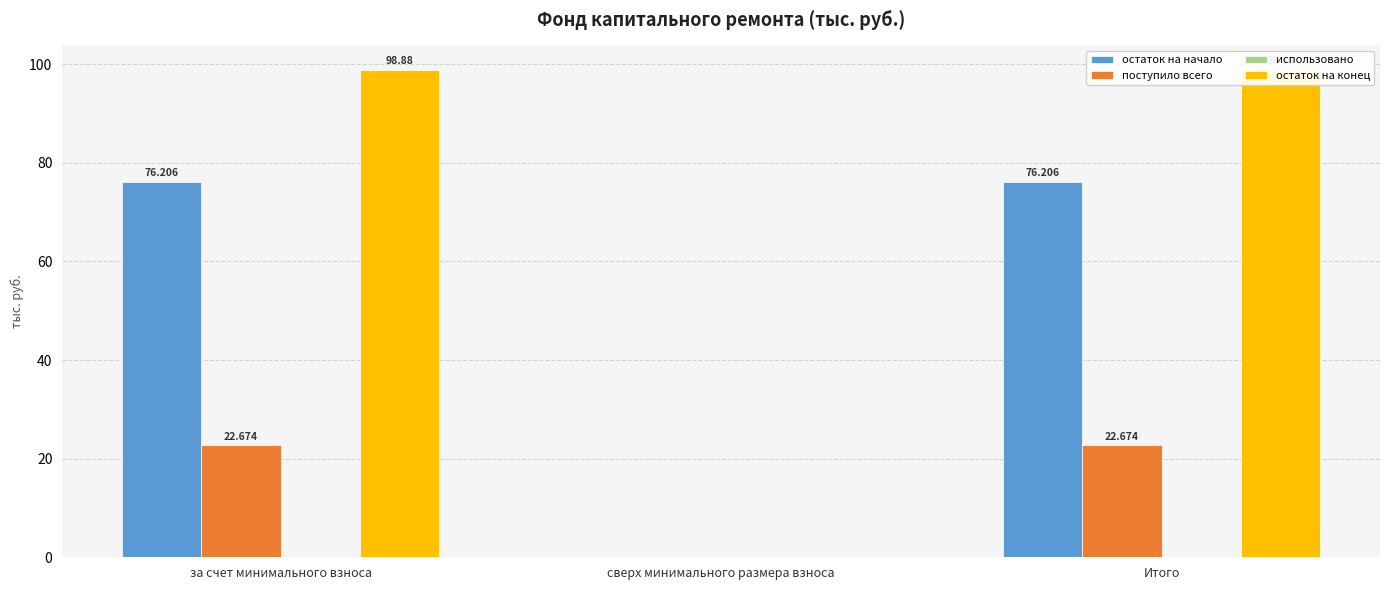

Between Итого and за счет минимального взноса, which is larger?

Итого